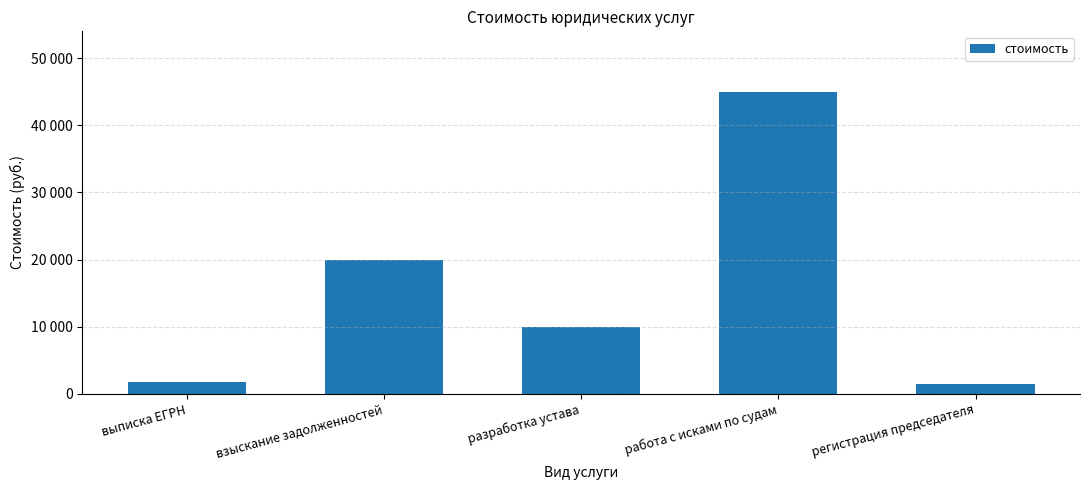

Rank the categories by value from highest to lowest.

работа с исками по судам, взыскание задолженностей, разработка устава, выписка ЕГРН, регистрация председателя